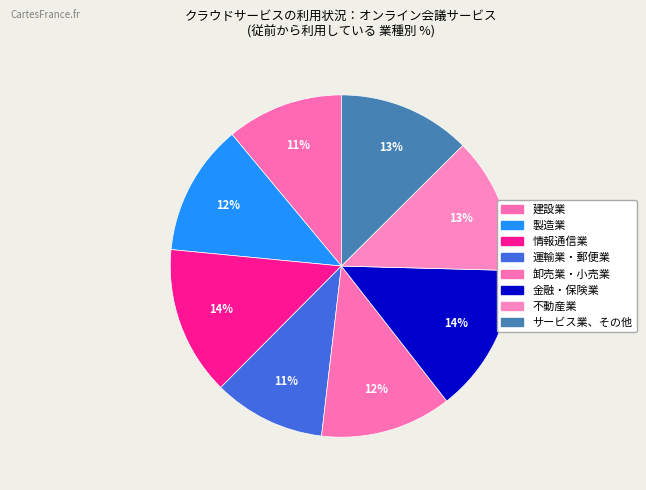

How many segments does this pie chart have?

8